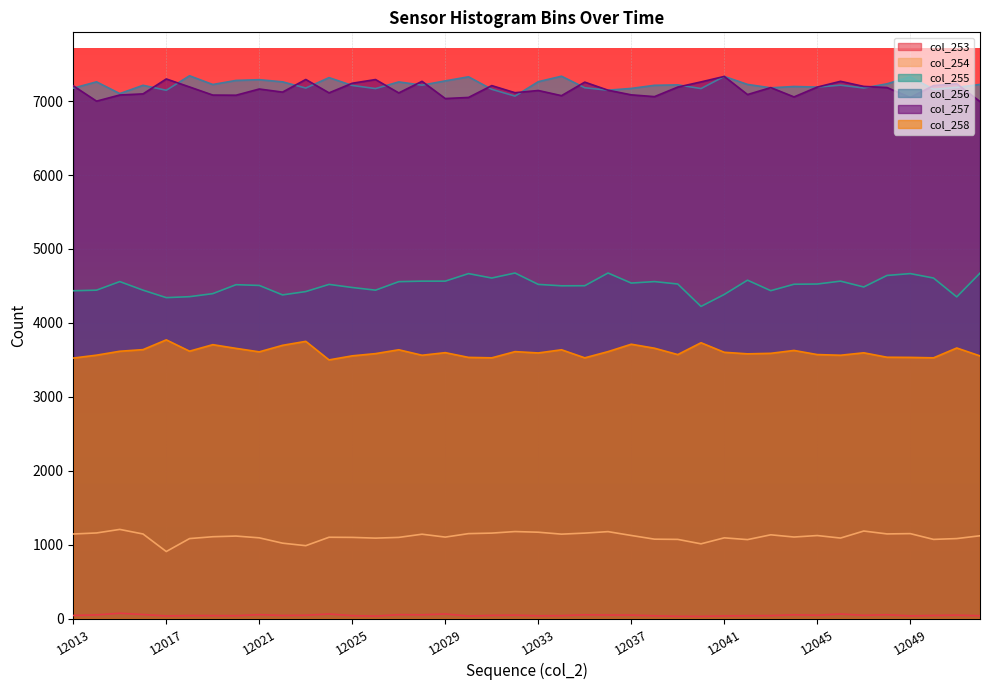

What are all the series names shown in the legend?

col_253, col_254, col_255, col_256, col_257, col_258